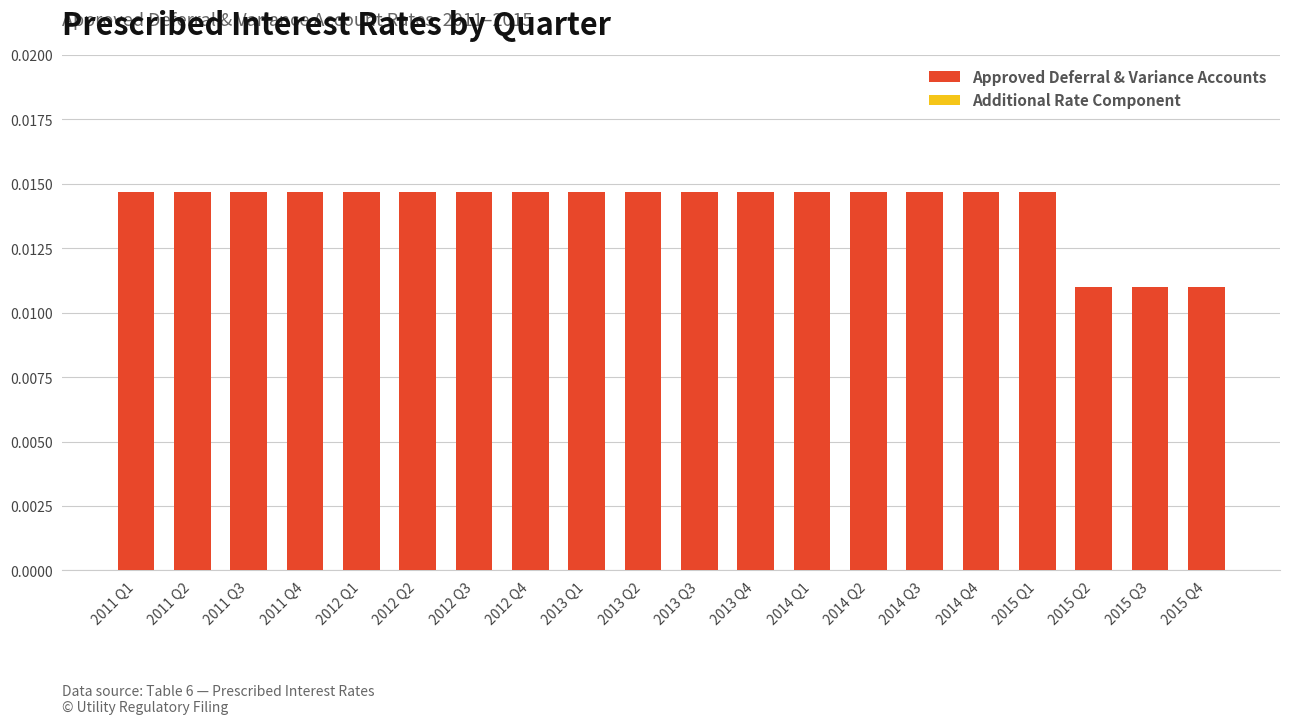

What is the label of the 17th bar from the right?

2011 Q4